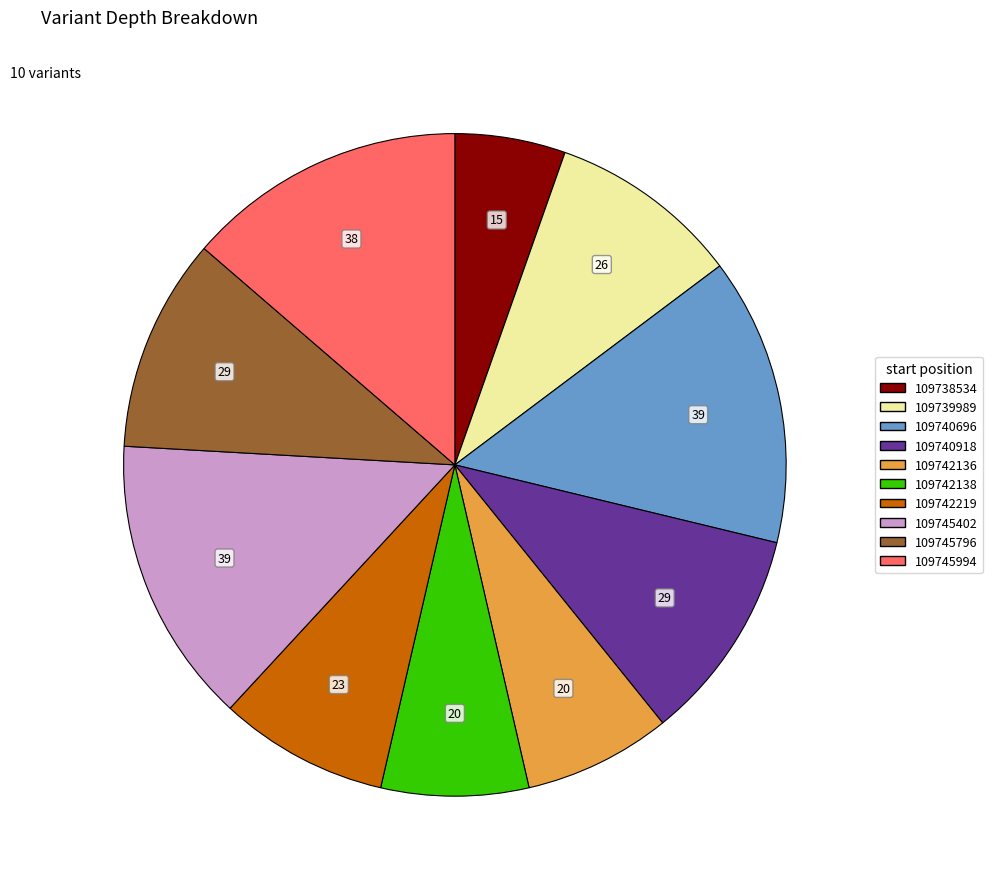

Does 109742136 represent more than half of the total?

No